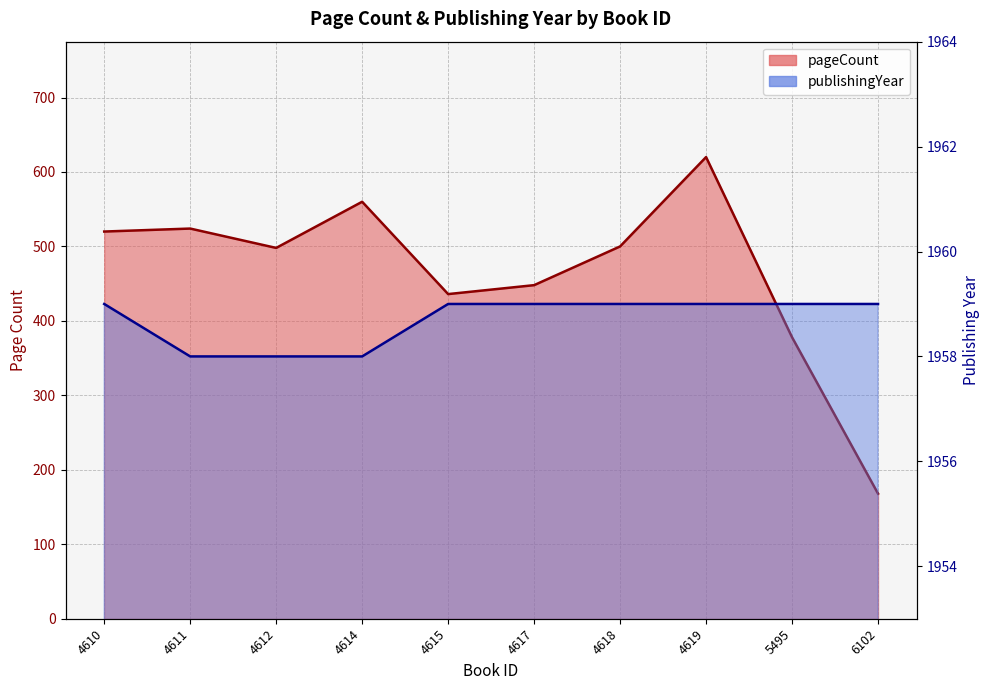

True or false: publishingYear and pageCount intersect in this chart.

False